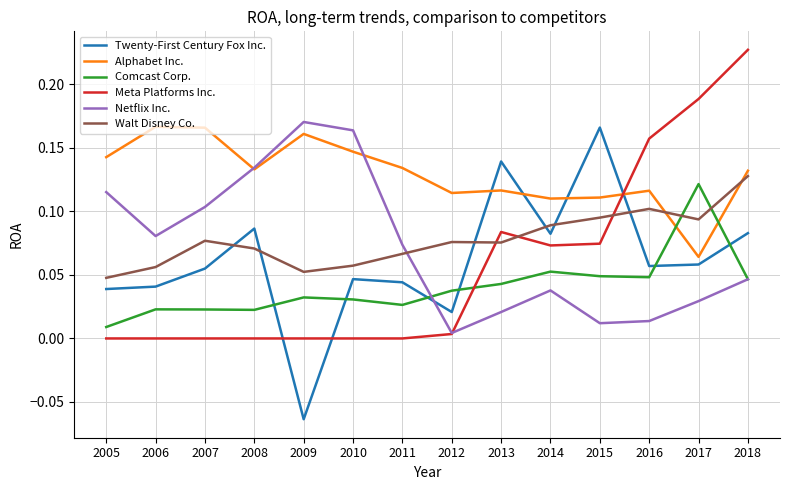

At which label does Walt Disney Co. reach its peak?

2018